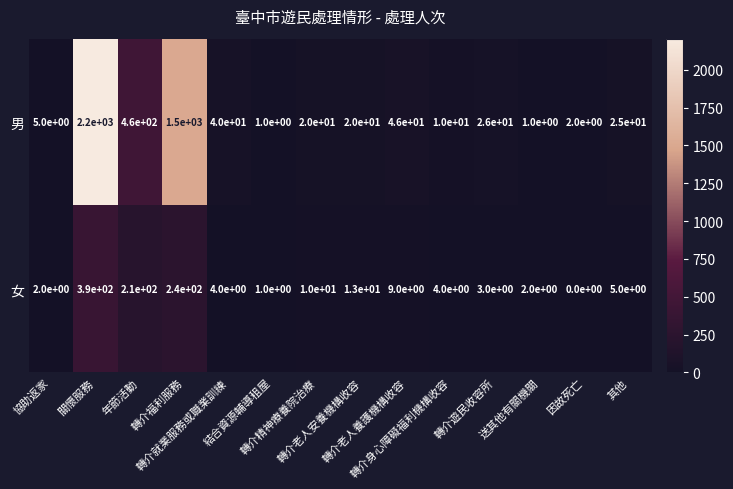

What is the average value of the 女 series?

64